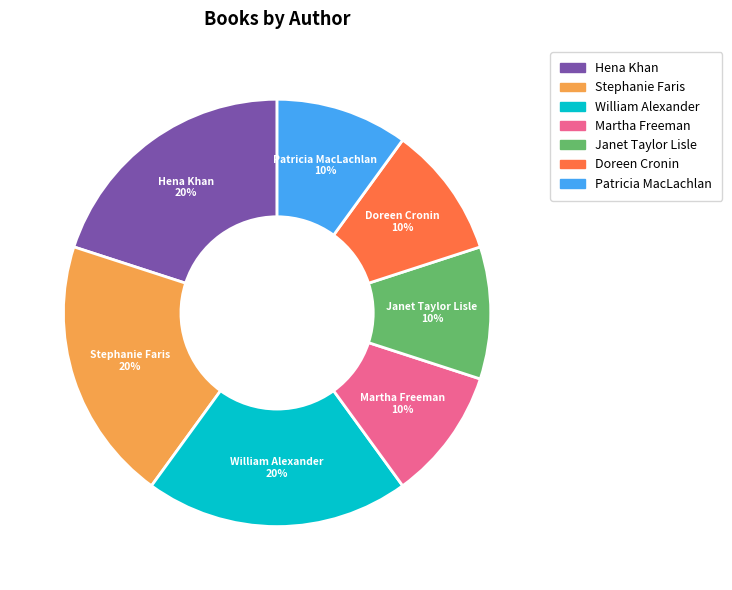

Do Hena Khan and Martha Freeman together represent more than half of the pie?

No